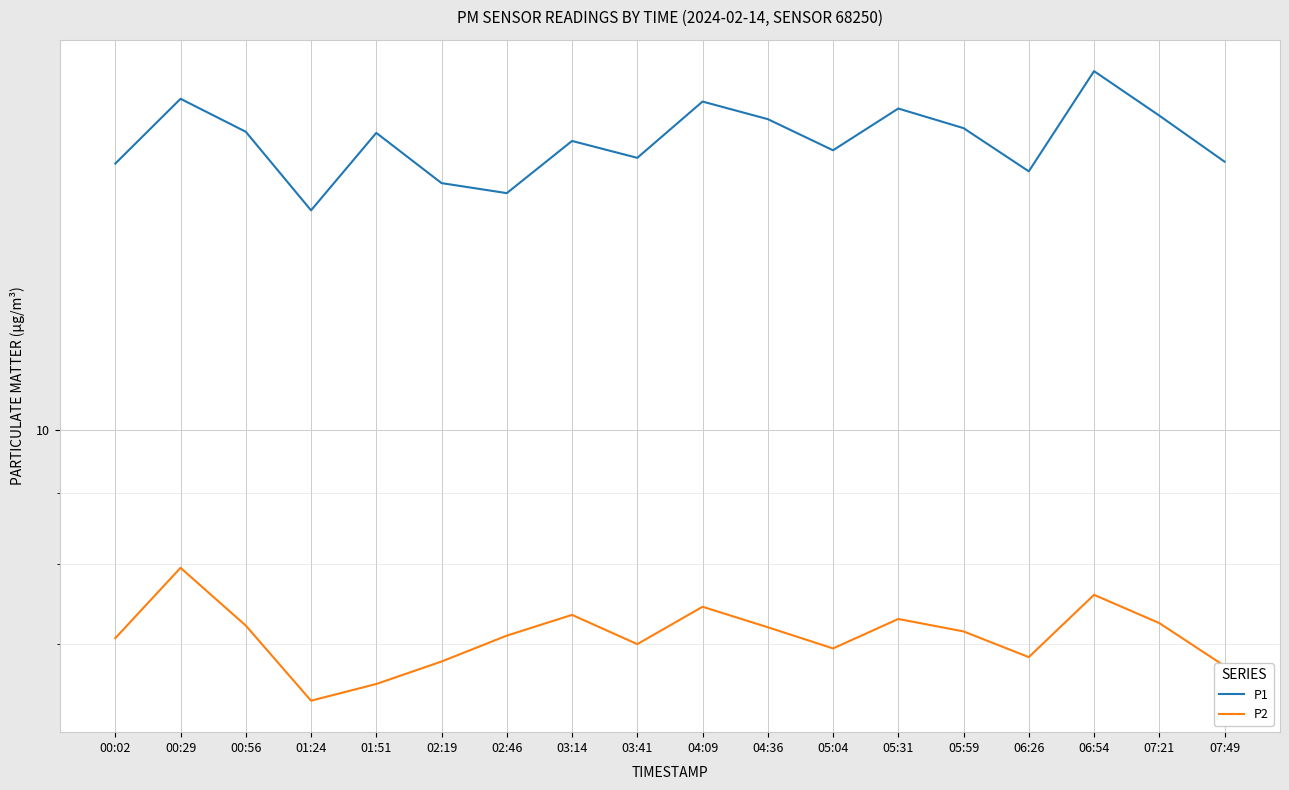

What are all the series names shown in the legend?

P1, P2